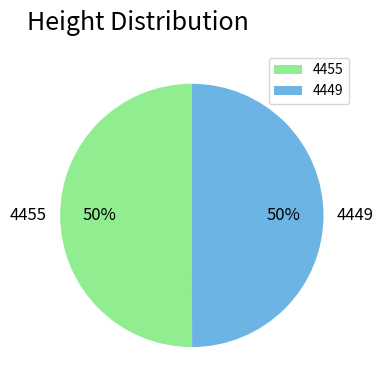

What is the ratio of the value at 4449 to the value at 4455?

1.0